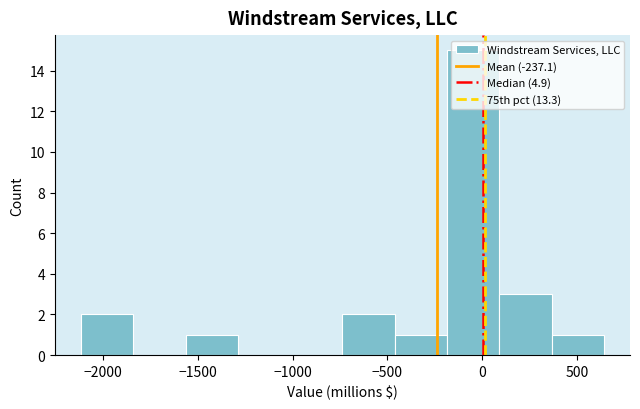

What is the height of the bar covering -200 to 100 on the x-axis? Neither the bar edges nor the heights are printed on the chart, so give them approximately, as read against the axes.

15